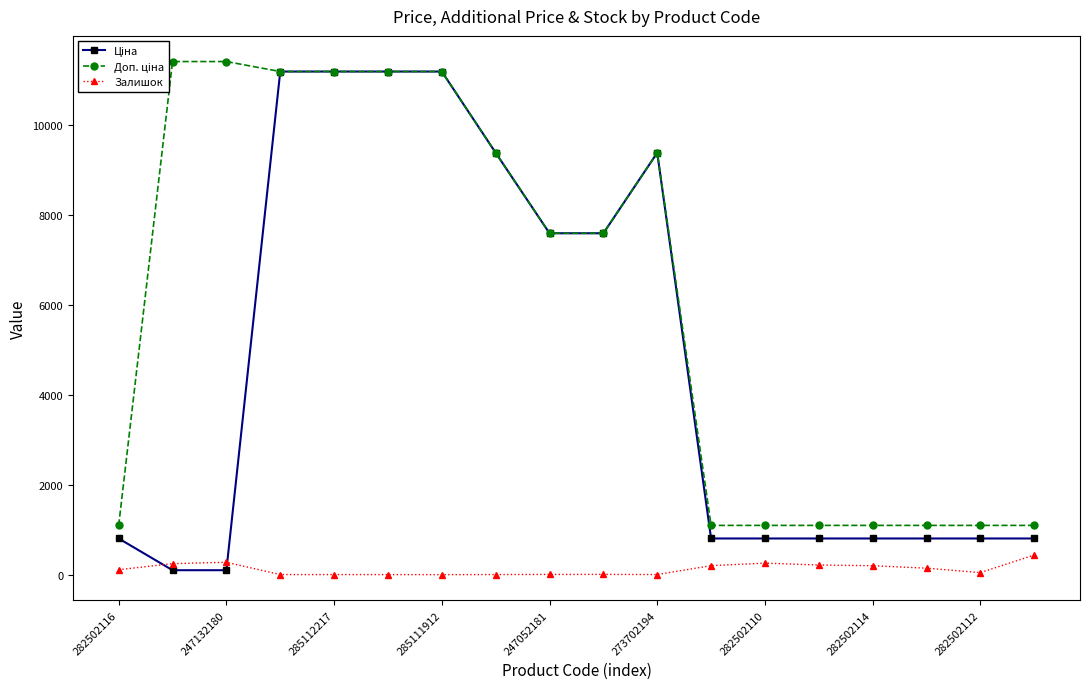

What is the maximum value shown in the chart?

11410.0